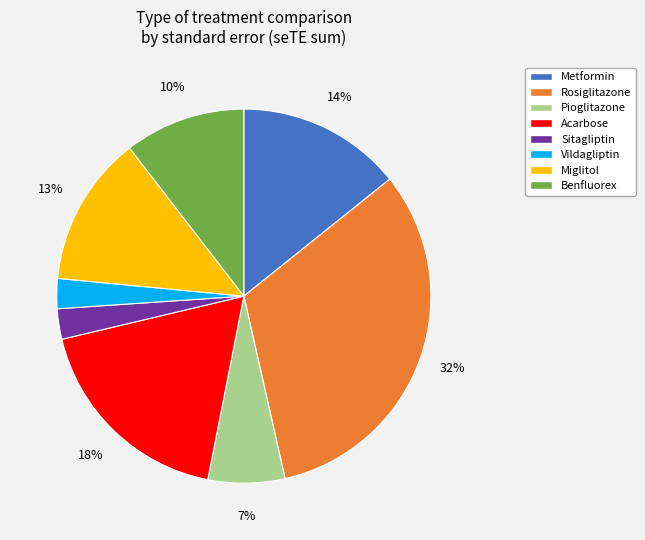

How many segments does this pie chart have?

8